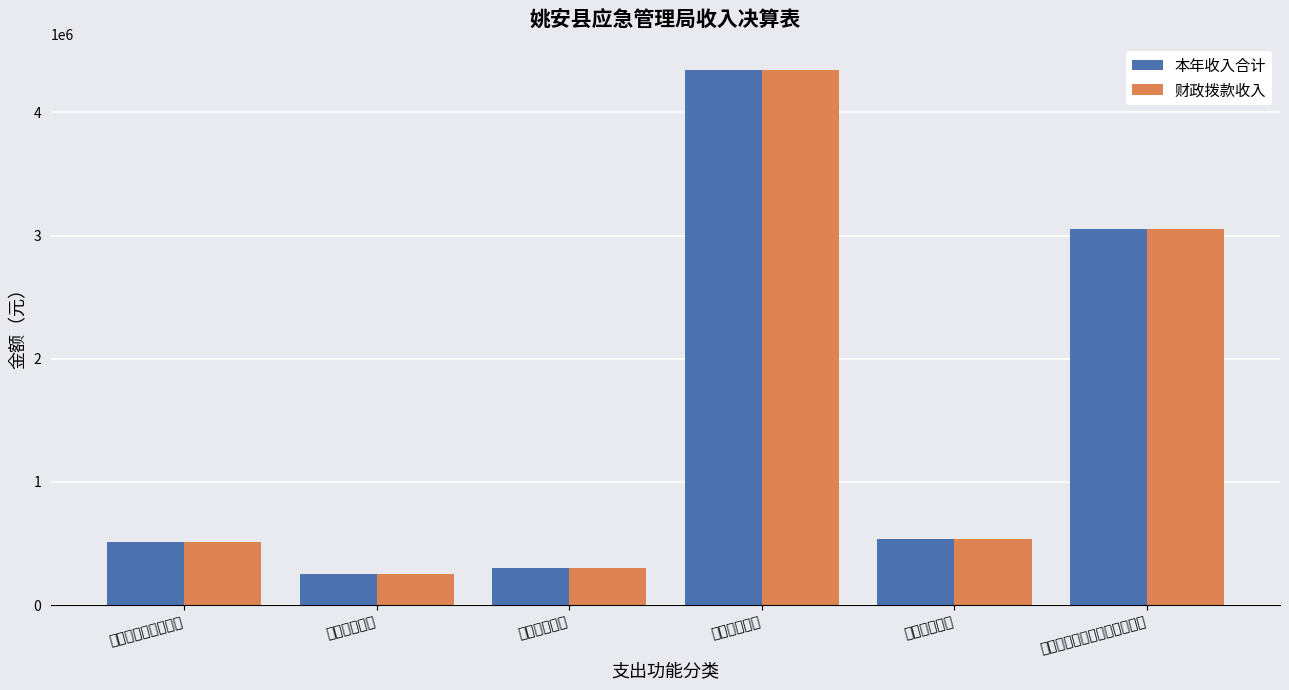

What is the sum of the 本年收入合计 values at 住房保障支出 and 自然灾害防治?

836944.0